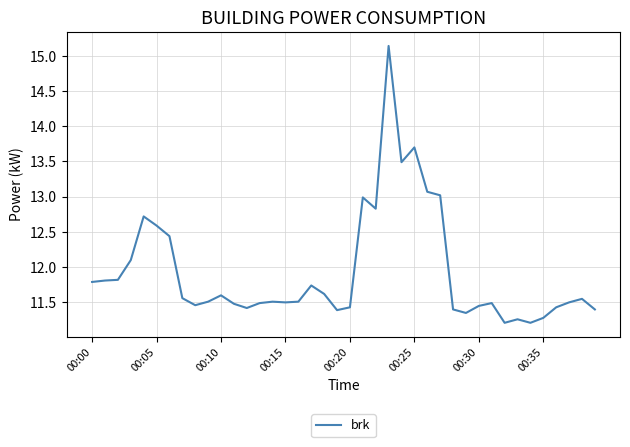

What is the difference between the maximum and minimum values?

3.9